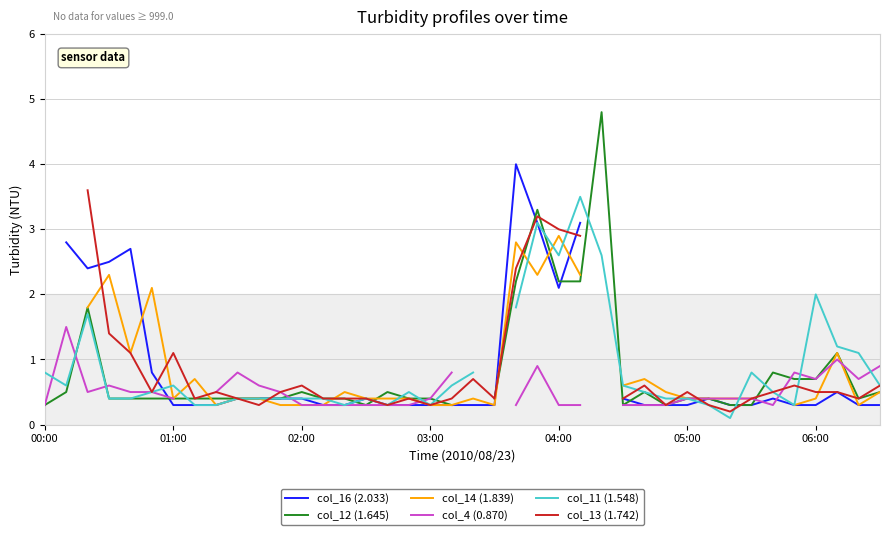

How many distinct data groups are displayed?

6